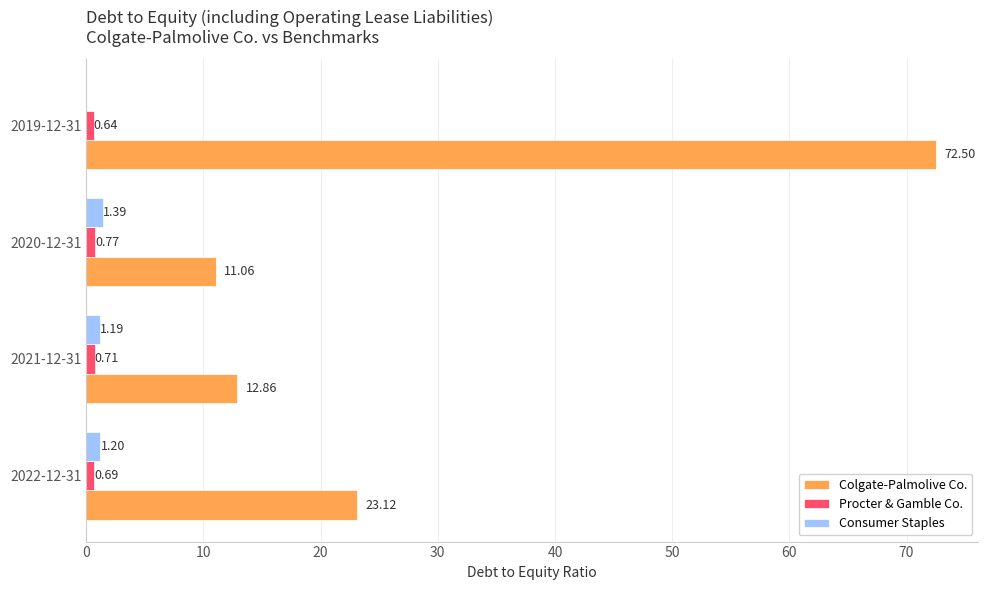

At which category is the sum across all series the highest?

2019-12-31